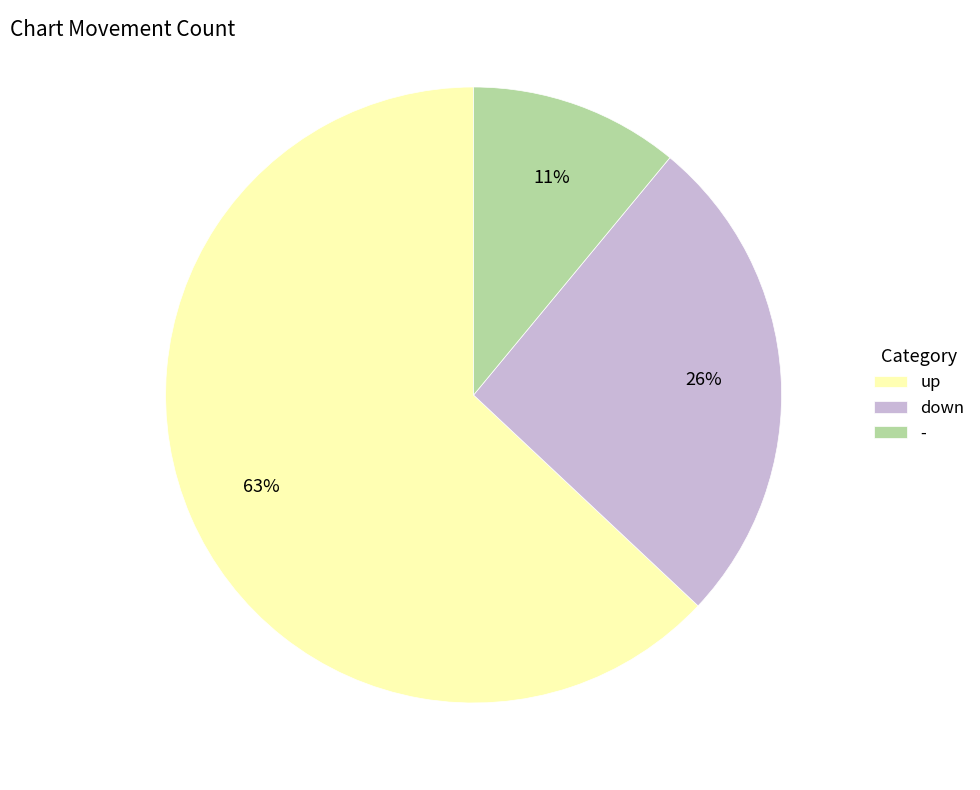

Does any single category account for the majority?

Yes